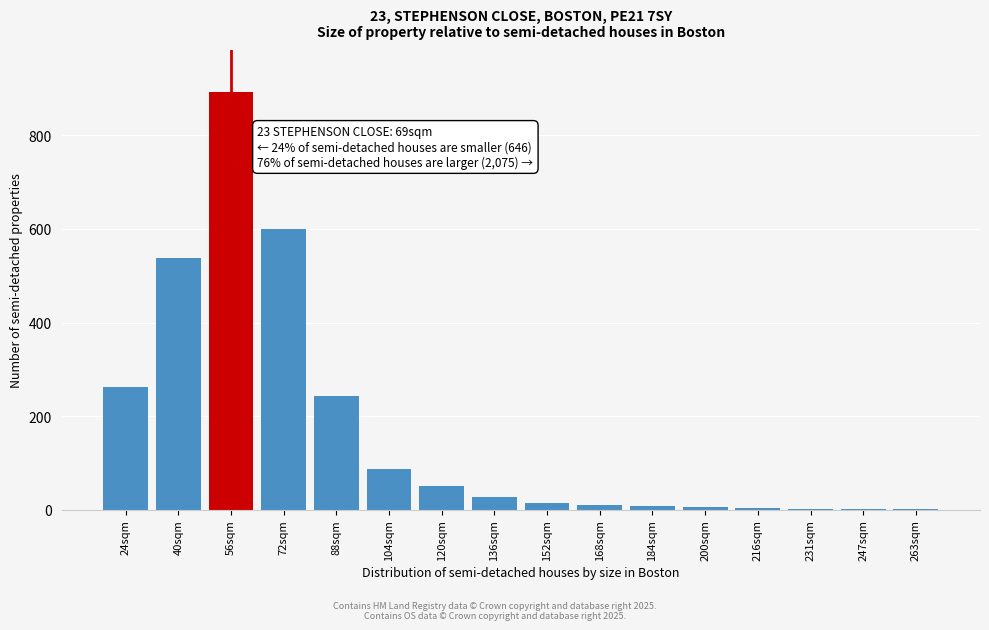

Where is the data nearest to the value 447?

40sqm